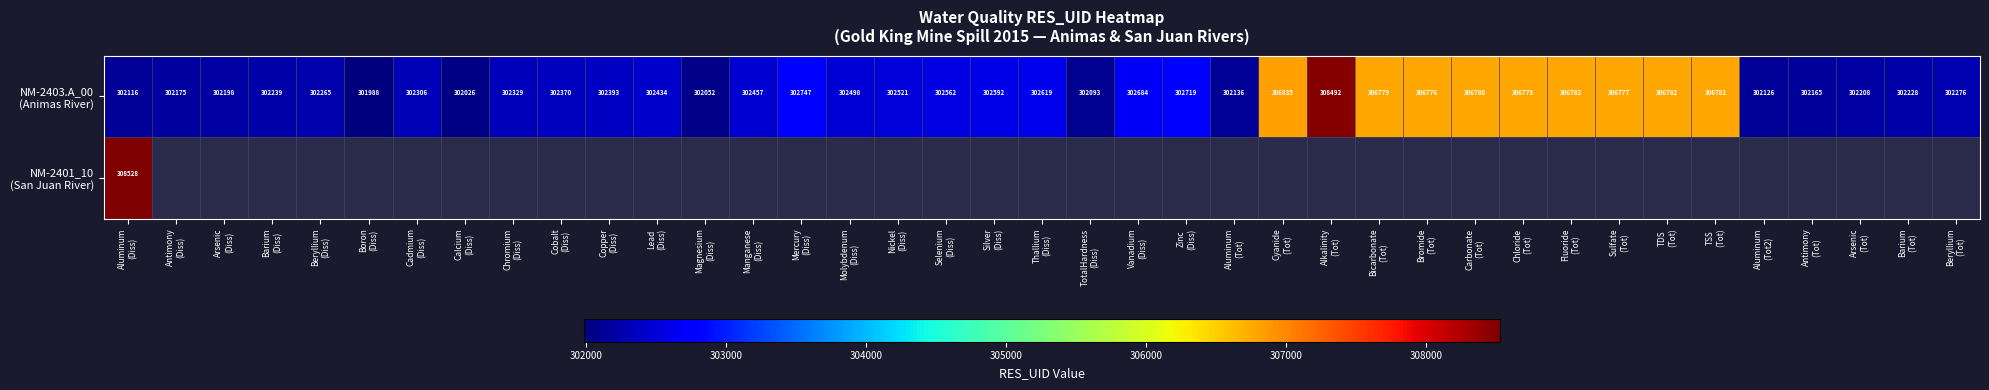

Is it true that NM-2403.A_00 (Animas River) equals 302684.0 at Vanadium (Diss)?

True